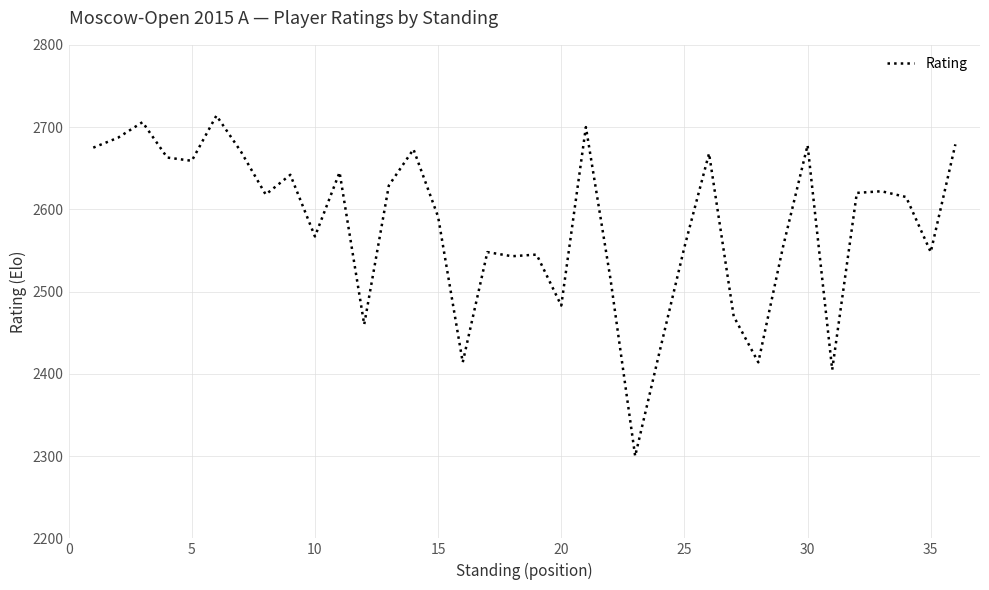

What is the difference between the maximum and minimum values?

414